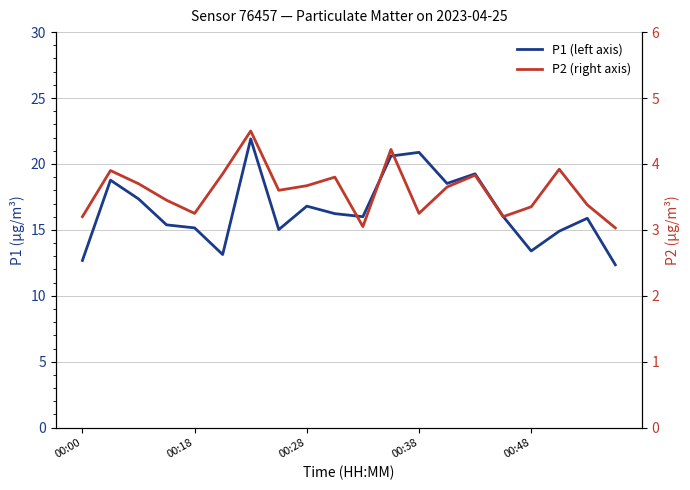

At how many categories does at least one series exceed 21?

1